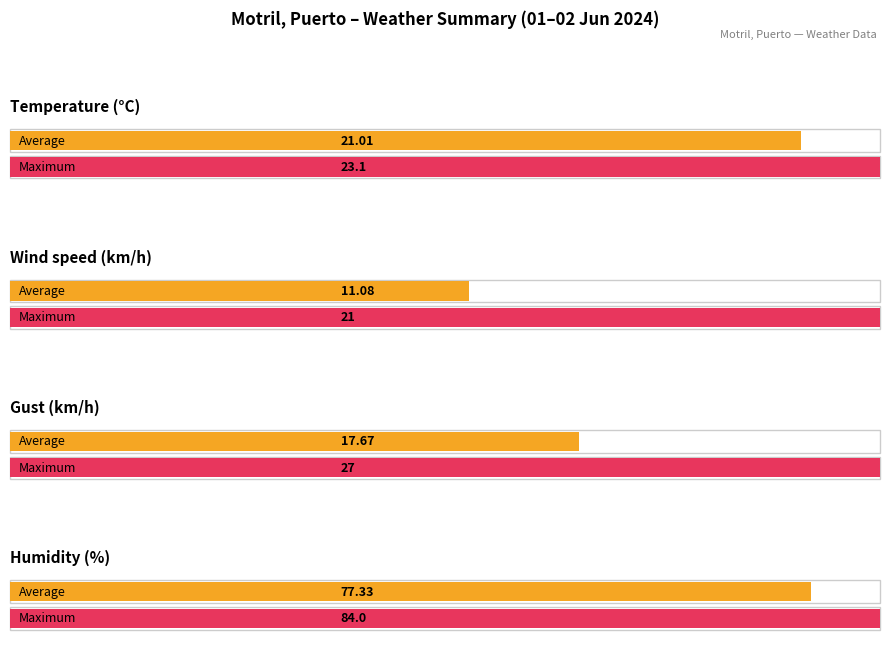

What is the maximum value shown in the chart?

84.0